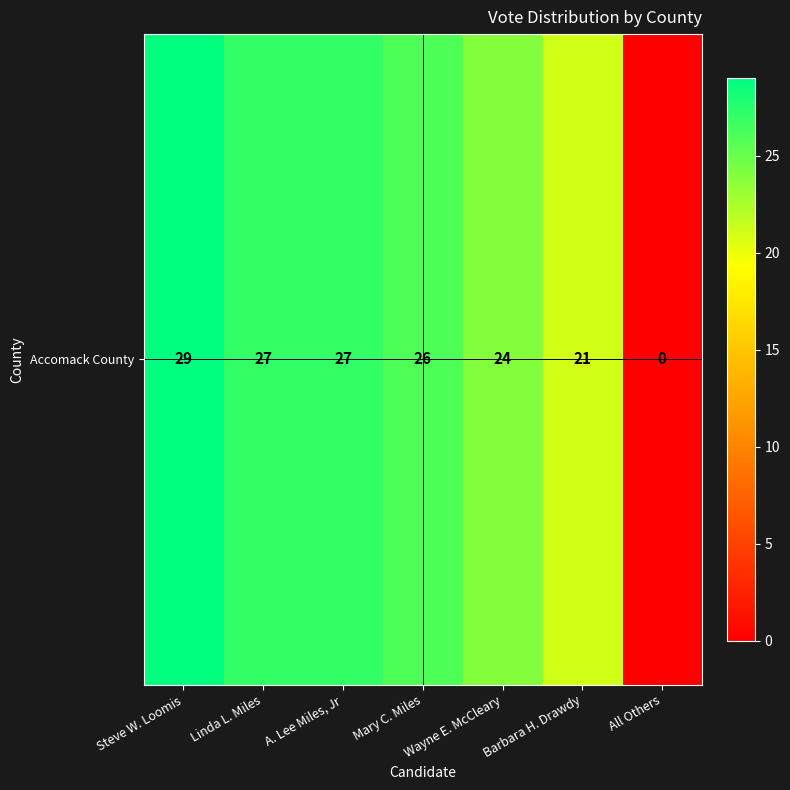

What is the maximum value shown in the chart?

29